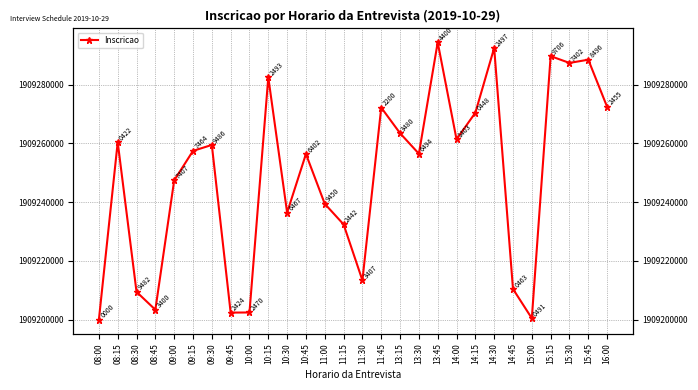

How many interior local valleys (lower than both neighbors) does the data have?

8